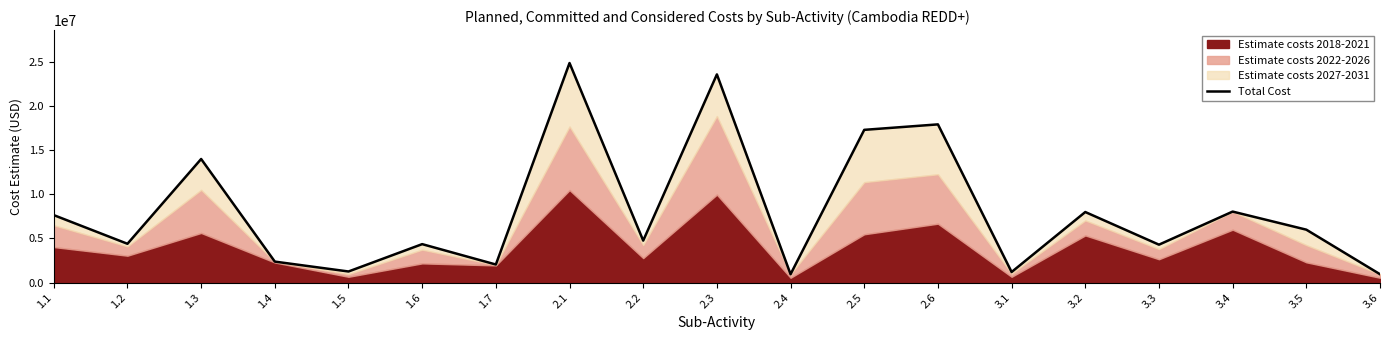

What is the label of the 8th point from the right?

2.5